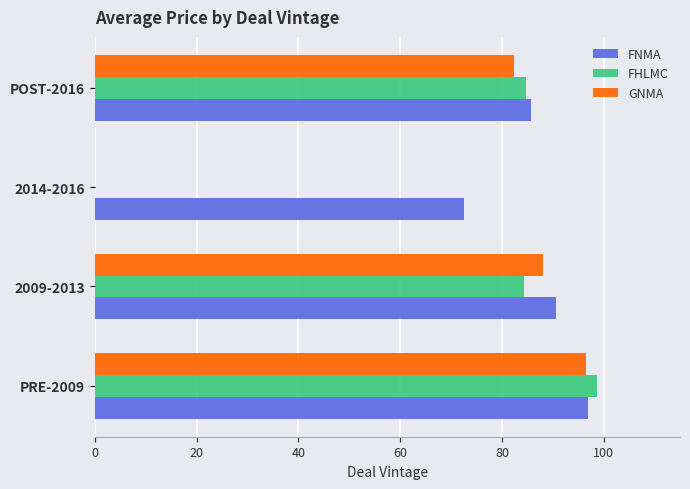

What is the maximum value for FNMA?

97.0